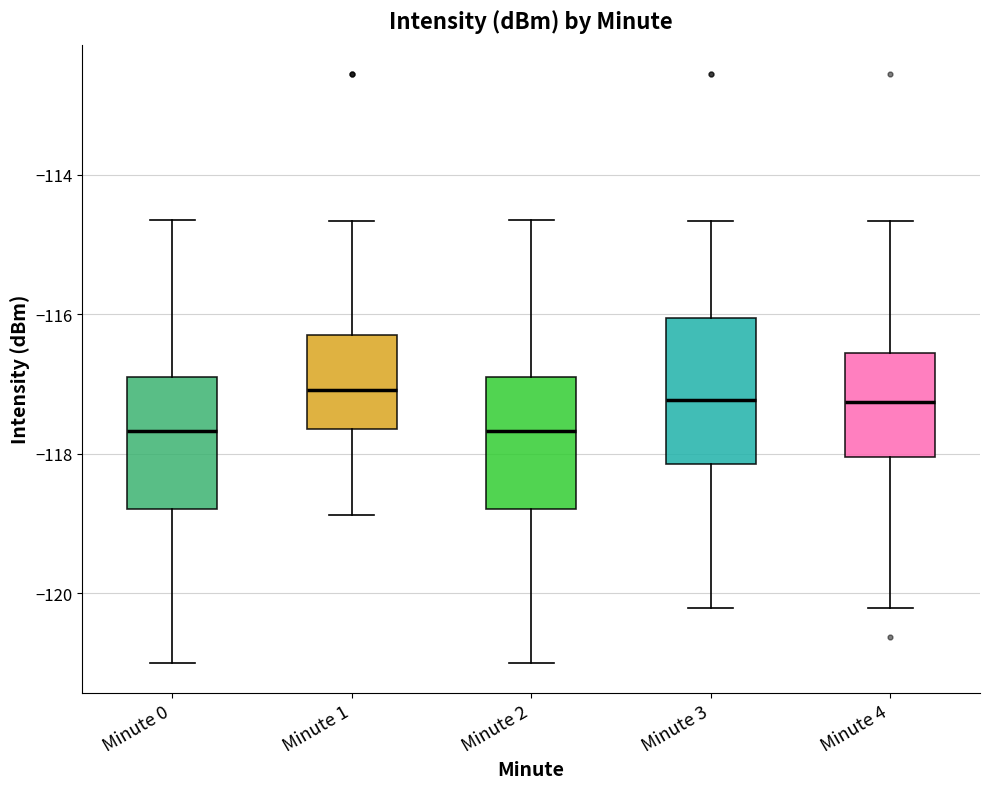

Reading left to right, transcribe this box plot: for each box, give where its median line is, the range the box spans, and where its two whiskers end, as read against the y-axis. The values are not printed on the chart, so give them approximately, as read against the axis.

Minute 0: median -117.6, box -118.8 to -117.0, whiskers -121.0 to -114.6
Minute 1: median -117.0, box -117.6 to -116.2, whiskers -118.8 to -114.6
Minute 2: median -117.6, box -118.8 to -117.0, whiskers -121.0 to -114.6
Minute 3: median -117.2, box -118.2 to -116.0, whiskers -120.2 to -114.6
Minute 4: median -117.2, box -118.0 to -116.6, whiskers -120.2 to -114.6